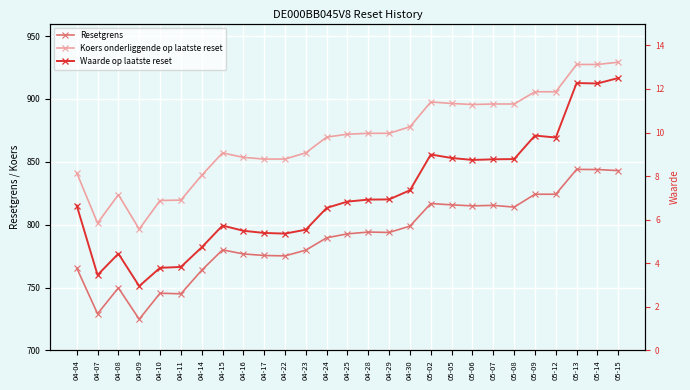

True or false: Koers onderliggende op laatste reset has more than 0 interior local peaks.

True